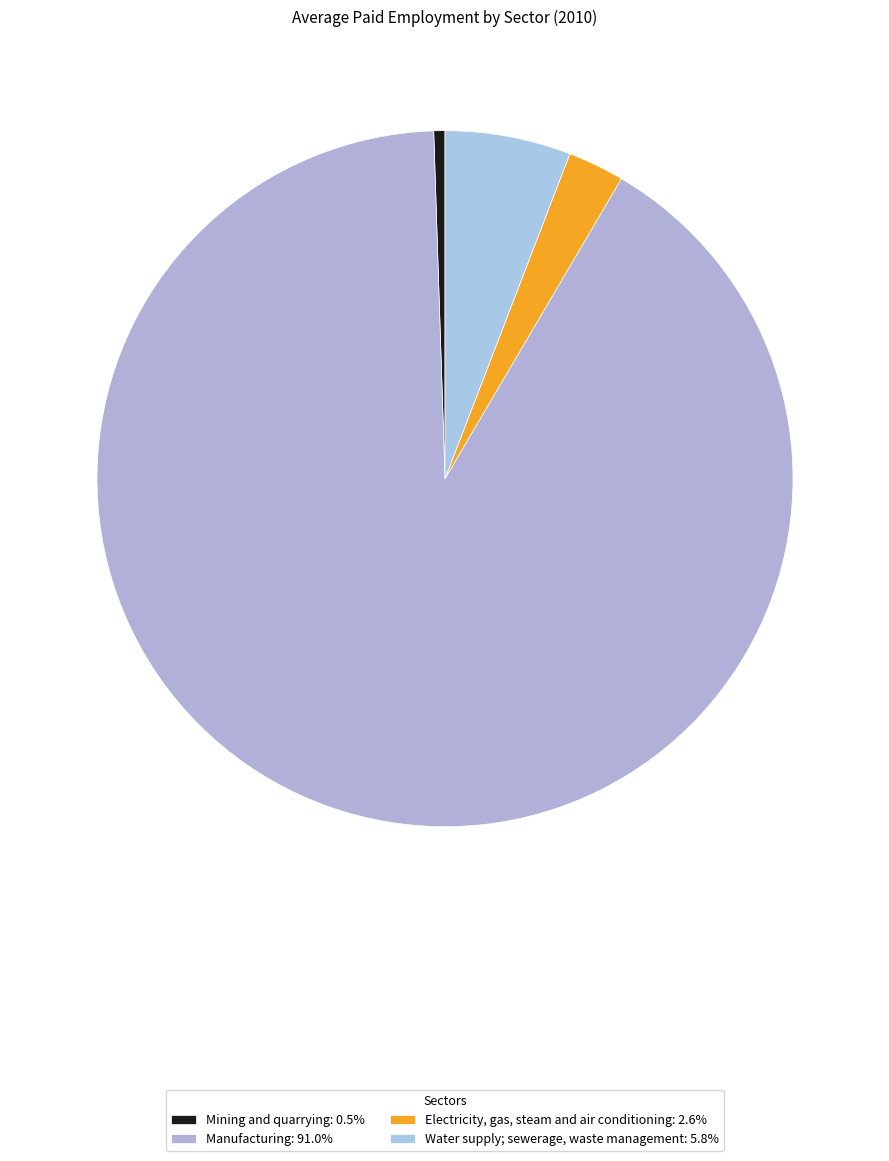

What is the smallest slice in the pie chart?

Mining and quarrying